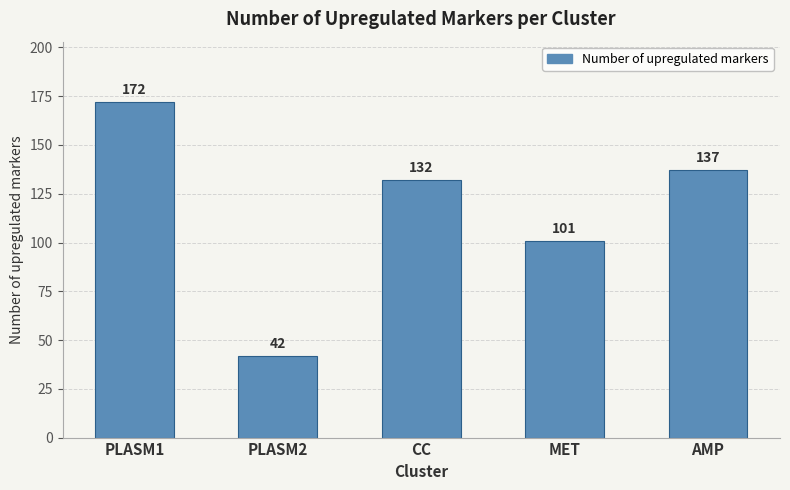

What is the label of the 2nd bar from the right?

MET